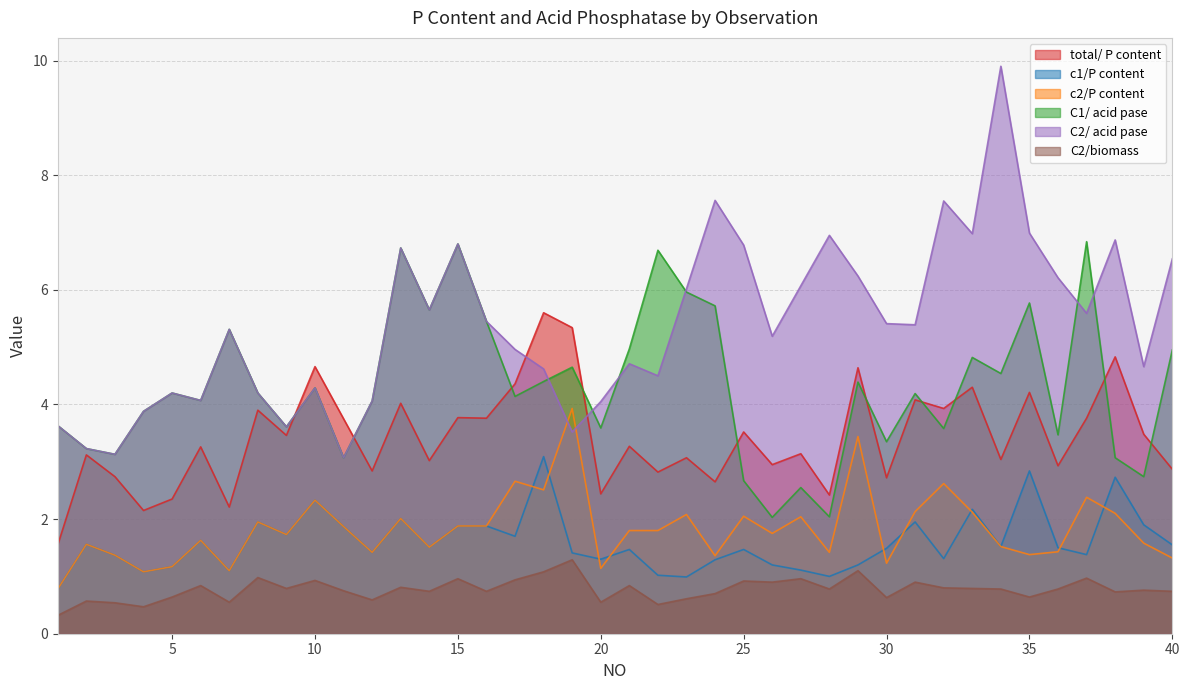

Between 19 and 2, which is larger?

19